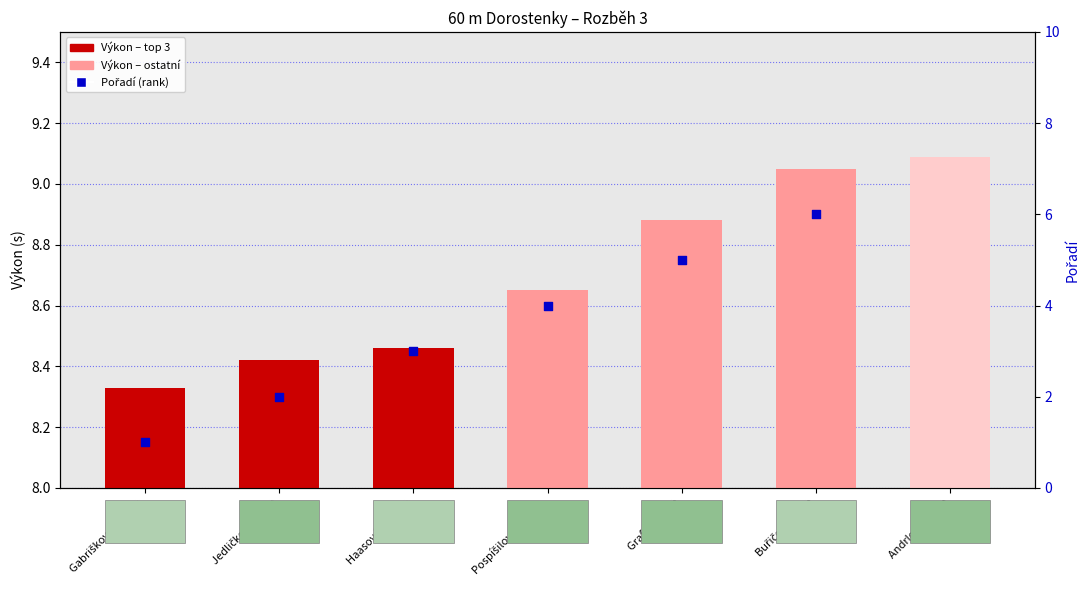

Which series contains the lowest Y value?

Pořadí (rank)